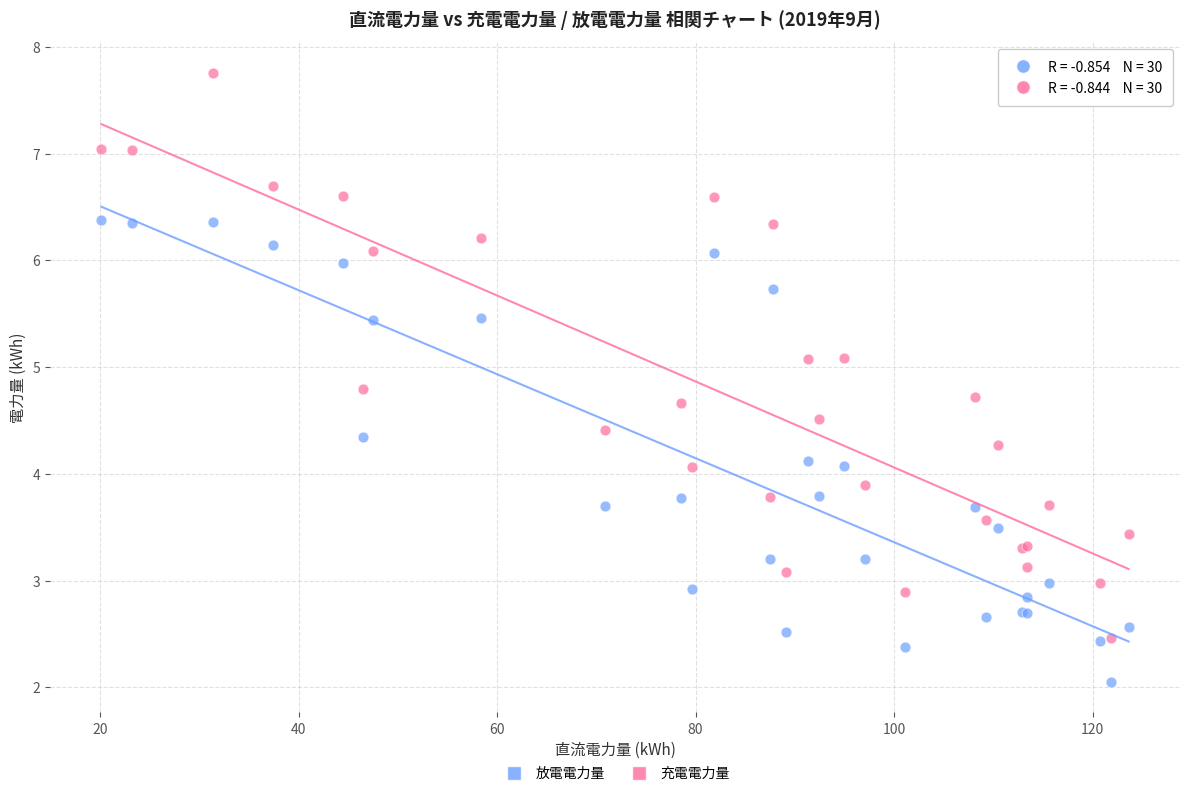

What are all the series names shown in the legend?

放電電力量, 充電電力量